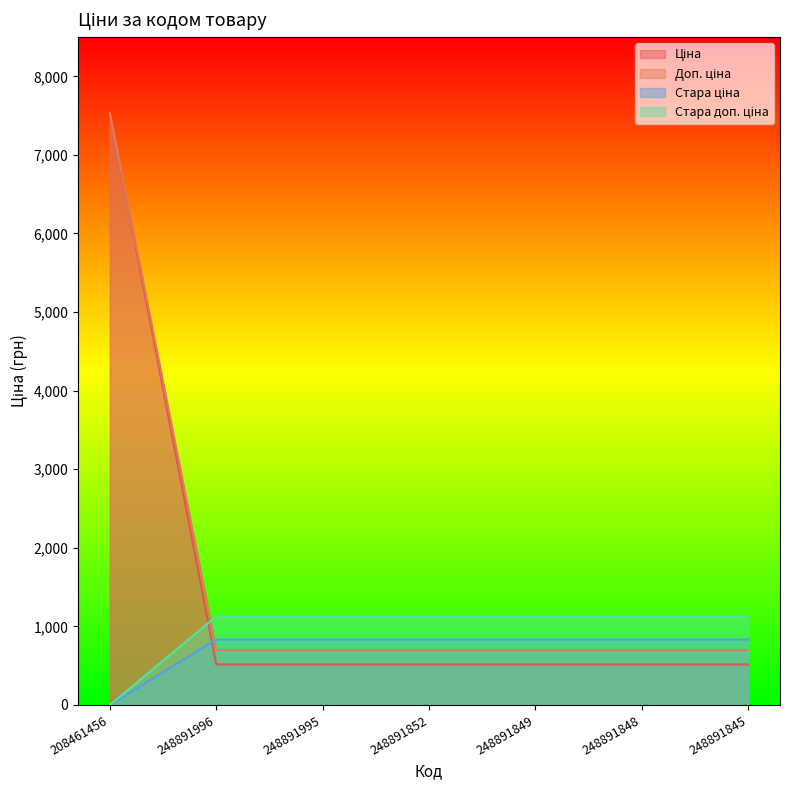

Is it true that Стара доп. ціна equals 0.0 at 208461456?

True